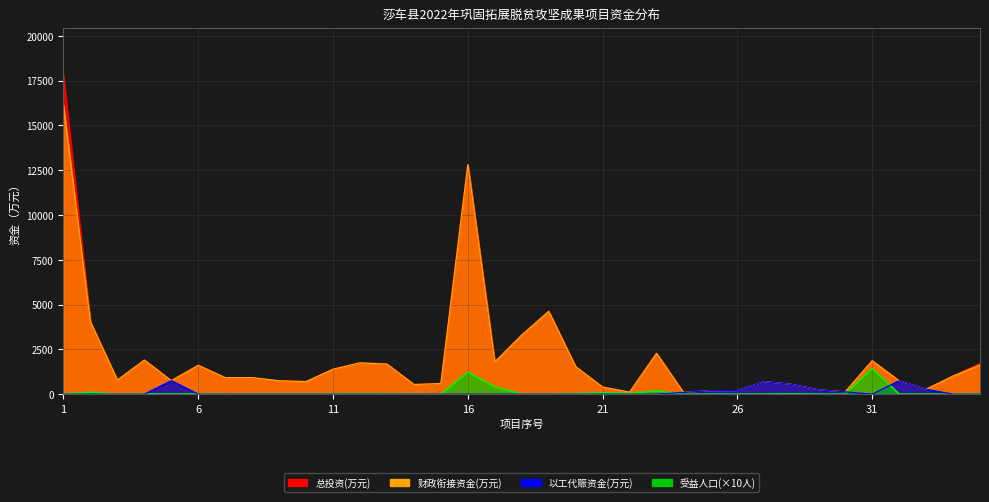

Reading right to left, transcribe all the data shown in this chart.

财政衔接资金(投资): 1631.0	1015.0	275.4	748.8	1867.3	130.0	248.1	553.2	699.8	200.0	196.2	97.4	2280.0	114.0	398.1	1537.5	4625.7	3300.0	1796.5	12815.9	592.3	540.5	1681.2	1749.4	1393.2	704.6	749.6	923.0	922.1	1612.9	757.0	1906.8	785.9	4031.8	16134.8
总投资(万元): 1716.0	1015.0	275.4	748.8	1867.3	130.0	248.1	553.2	699.8	200.0	196.2	97.4	2280.0	114.0	398.1	1537.5	4625.7	3300.0	1796.5	12815.9	592.3	540.5	1681.2	1749.4	1393.2	704.6	749.6	923.0	922.1	1612.9	757.0	1906.8	785.9	4031.8	17795.4
以工代赈资金: 0.0	0.0	275.4	748.8	0.0	130.0	248.1	553.2	699.8	200.0	196.2	97.4	0.0	0.0	0.0	0.0	0.0	0.0	0.0	0.0	0.0	0.0	0.0	0.0	0.0	0.0	0.0	0.0	0.0	0.0	757.0	0.0	0.0	0.0	0.0
受益人口(人): 20.0	8.0	11.2	12.0	1438.8	6.7	8.9	22.8	12.1	7.2	10.2	3.8	190.0	45.0	80.0	31.5	5.0	5.0	408.5	1234.4	3.0	7.0	21.0	30.0	15.0	10.0	11.0	9.0	5.0	20.0	15.0	21.0	1.0	112.7	21.0